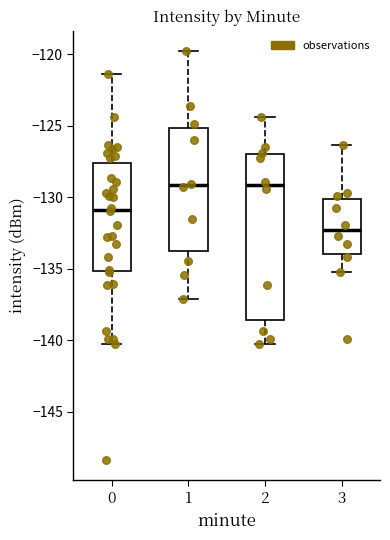

Where does the median line of the box at x = 0 sit on the y-axis? The values are not printed on the chart, so give them approximately, as read against the axis.

-131.0